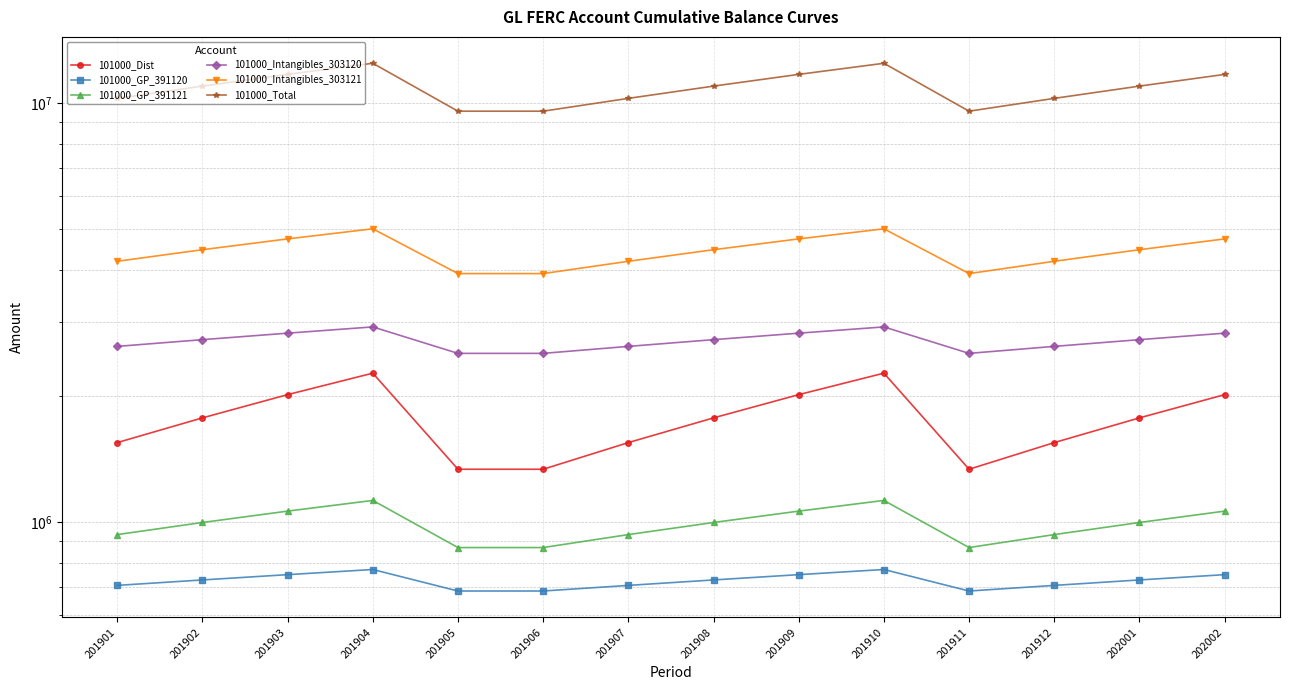

Which series changed the most between 201907 and 202001?

101000_Total